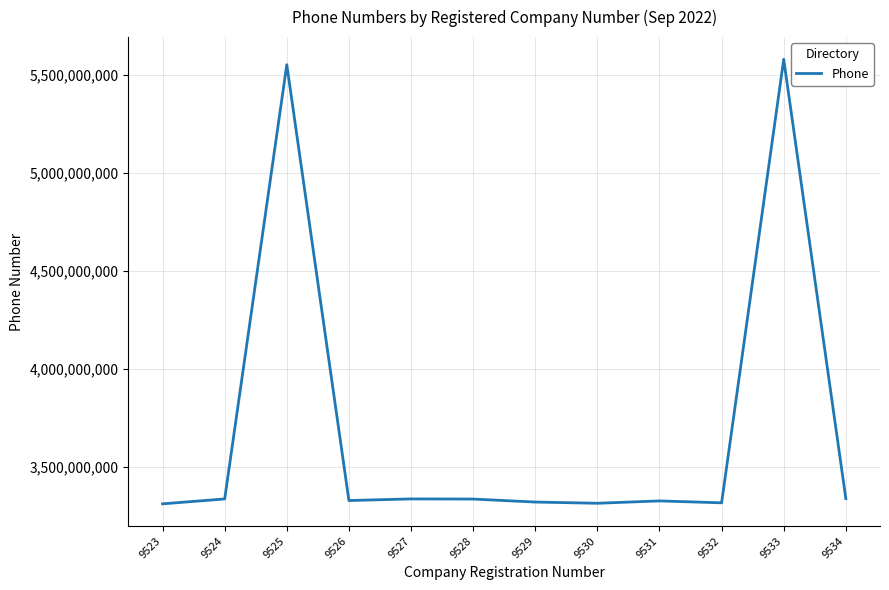

What is the difference between the values at 9528 and 9527?

694355